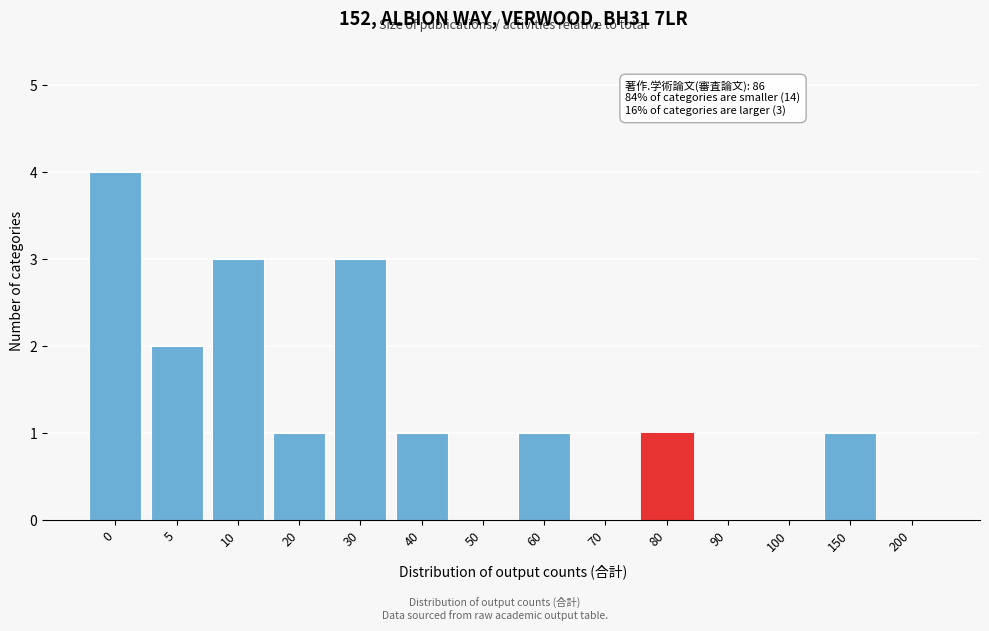

Reading left to right, extract all data points from this chart.

0=4	5=2	10=3	20=1	30=3	40=1	50=0	60=1	70=0	80=1	90=0	100=0	150=1	200=0